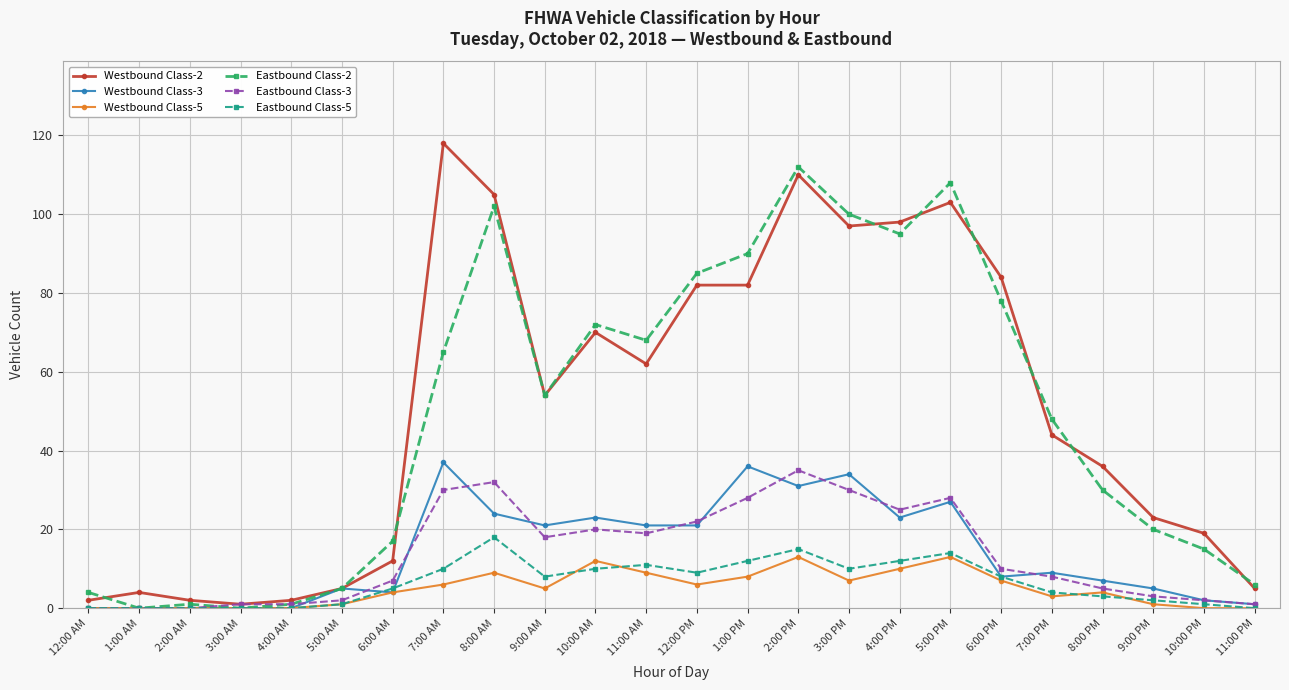

What is the label of the 13th point from the right?

11:00 AM